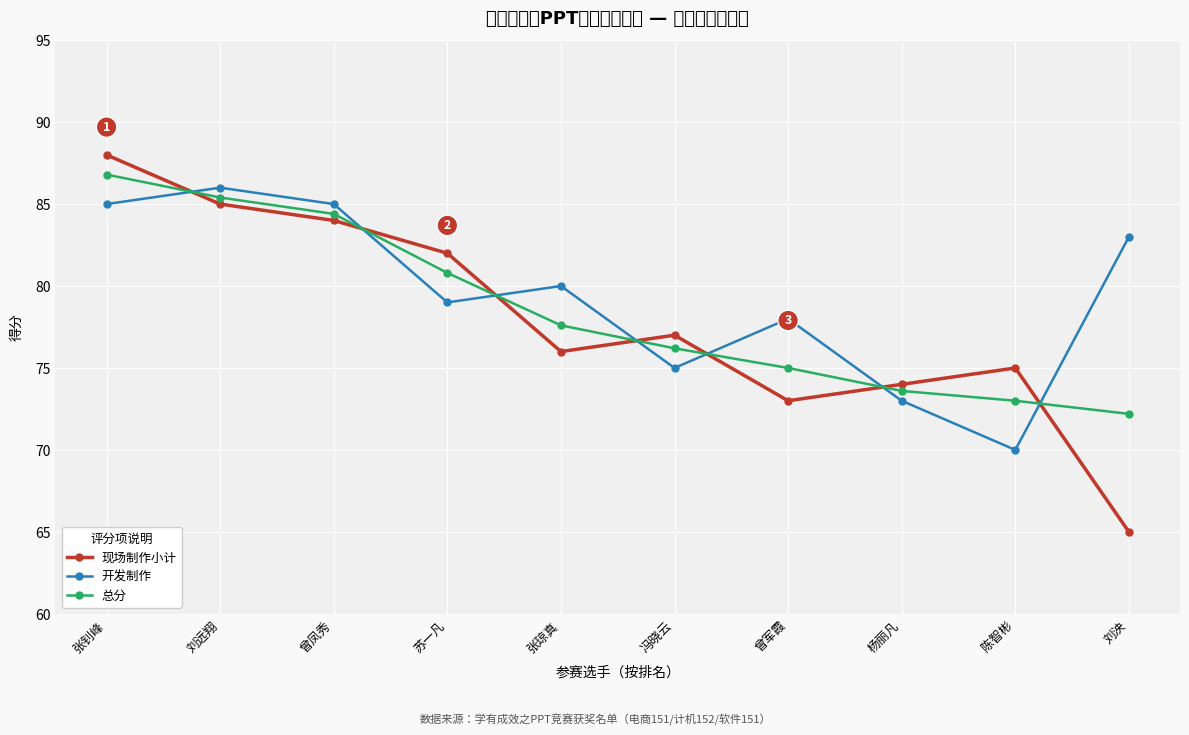

Is this an area chart (filled region under the line)?

No